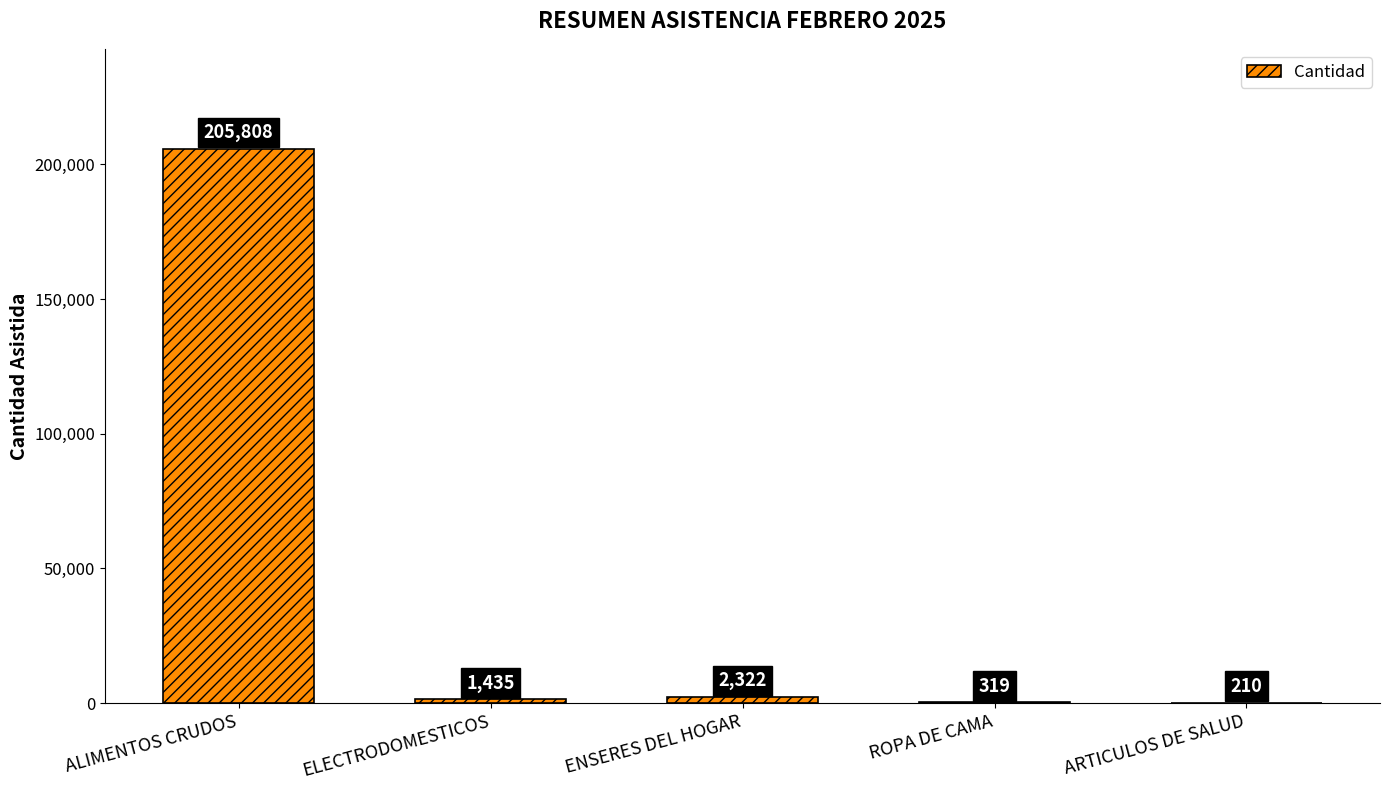

Count the number of categories in the chart.

5